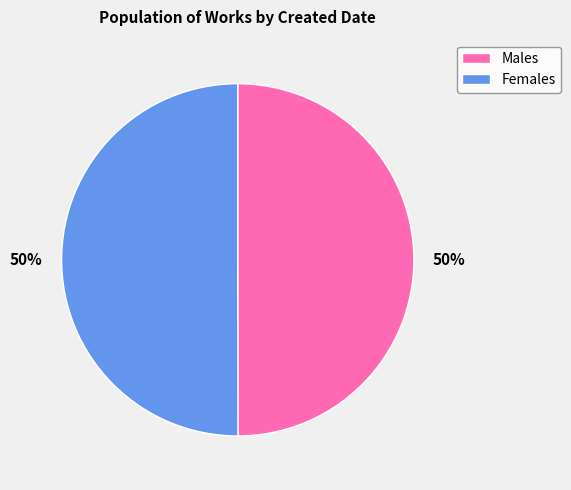

To the nearest percent, what portion does Males represent?

50%